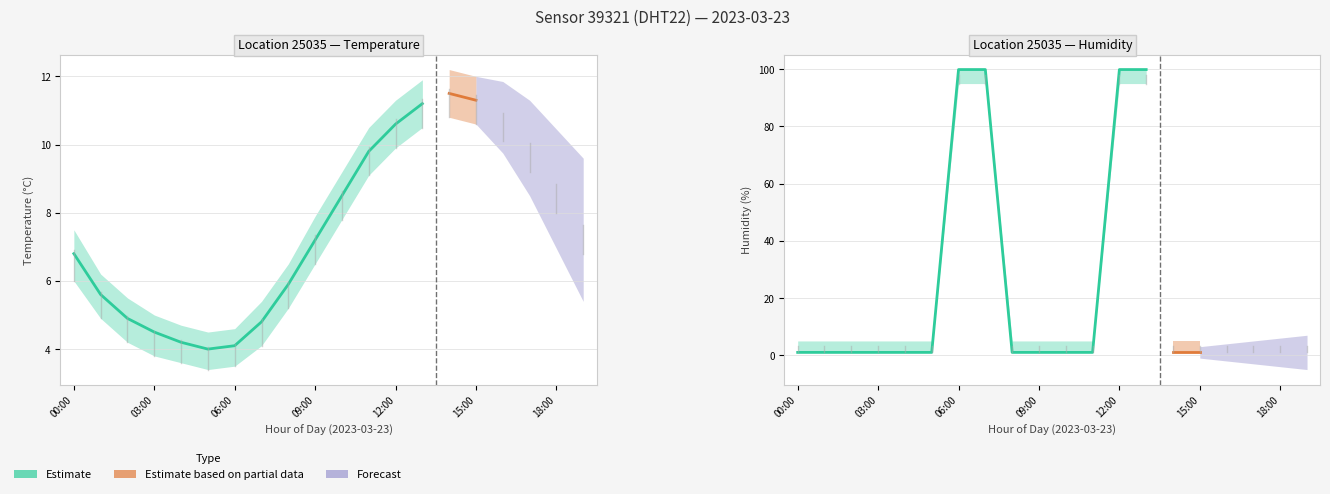

What value does the temperature_upper series have at 04:00?

4.7